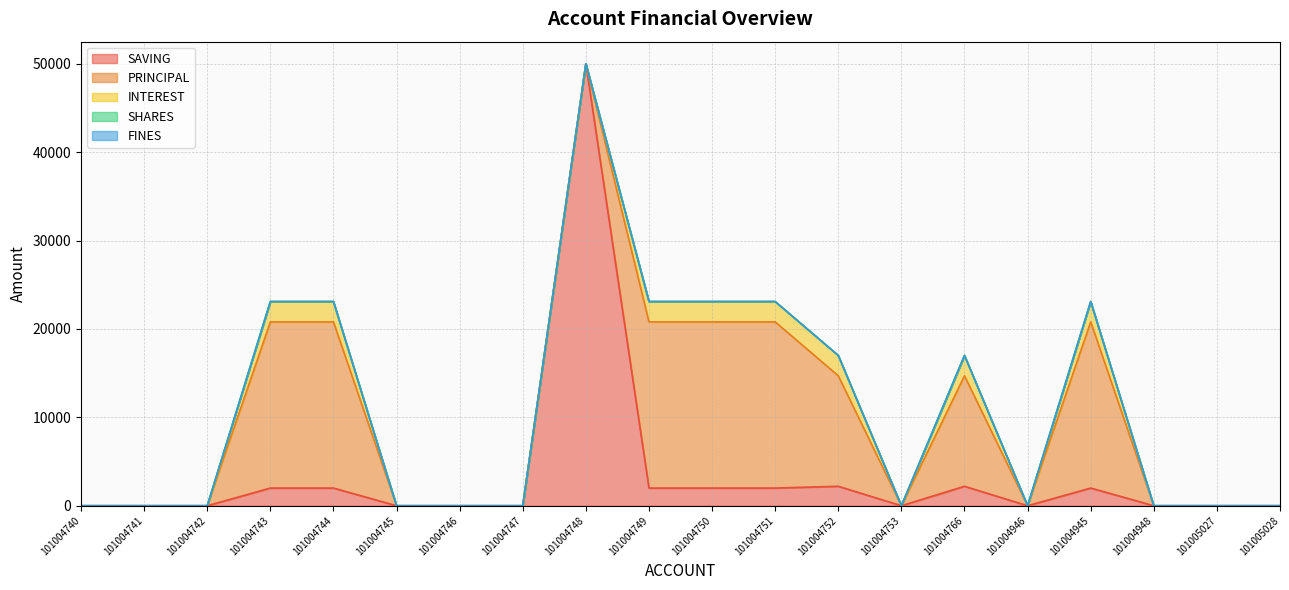

What is the label of the 19th point from the left?

101005027